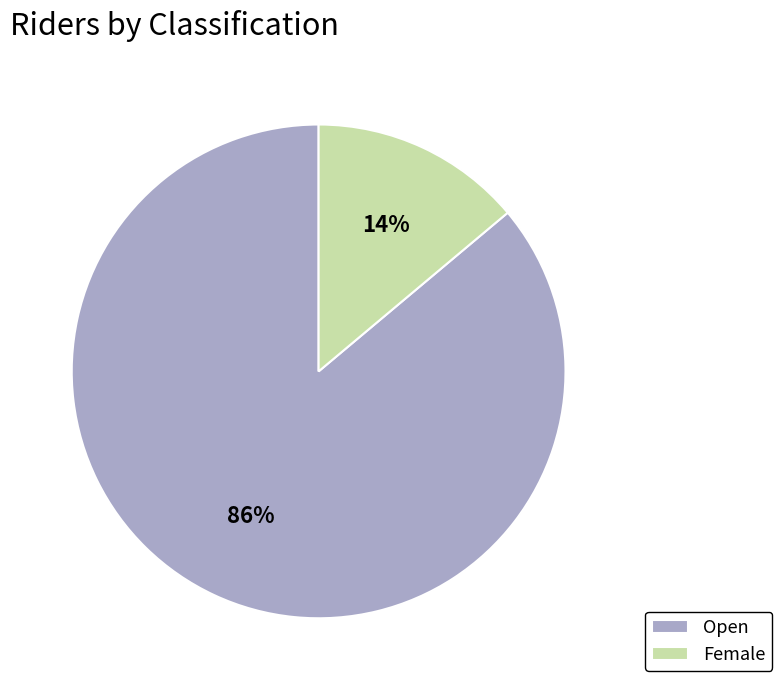

Which has a higher value, Open or Female?

Open